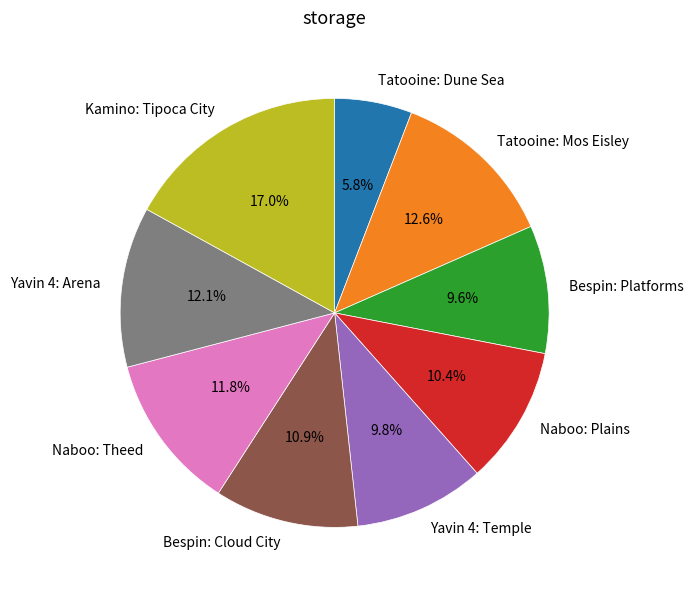

To the nearest percent, what is the difference between the largest and smallest slice percentages?

11%